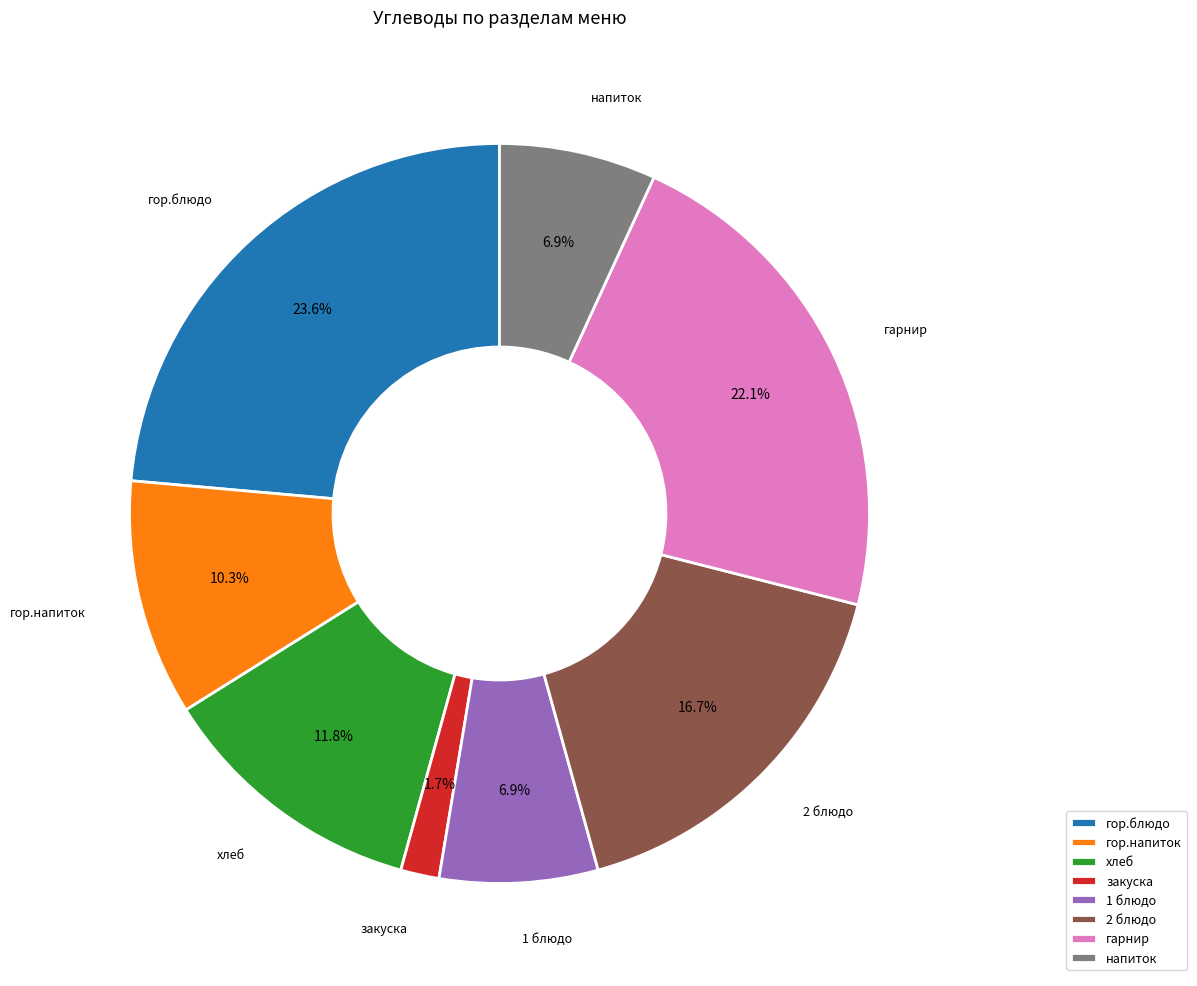

To the nearest percent, what is the difference between the largest and smallest slice percentages?

22%